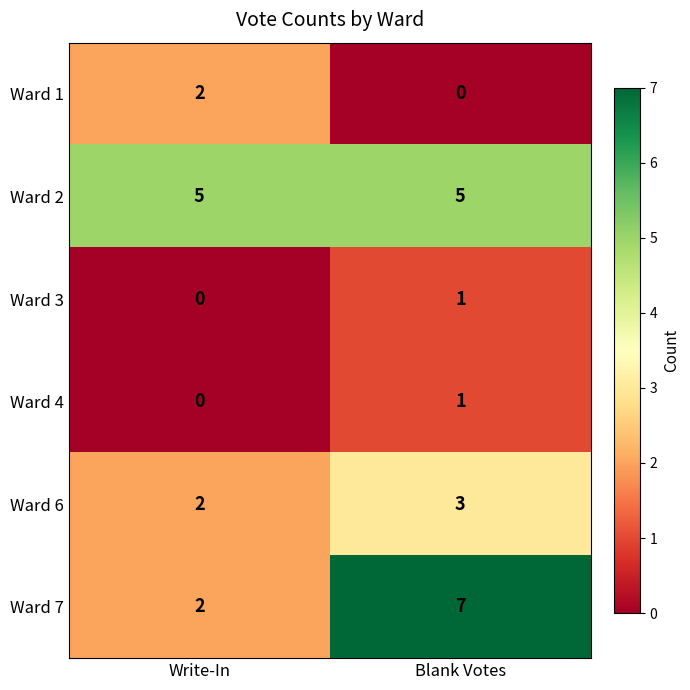

Which series has the widest spread of values?

Ward 7